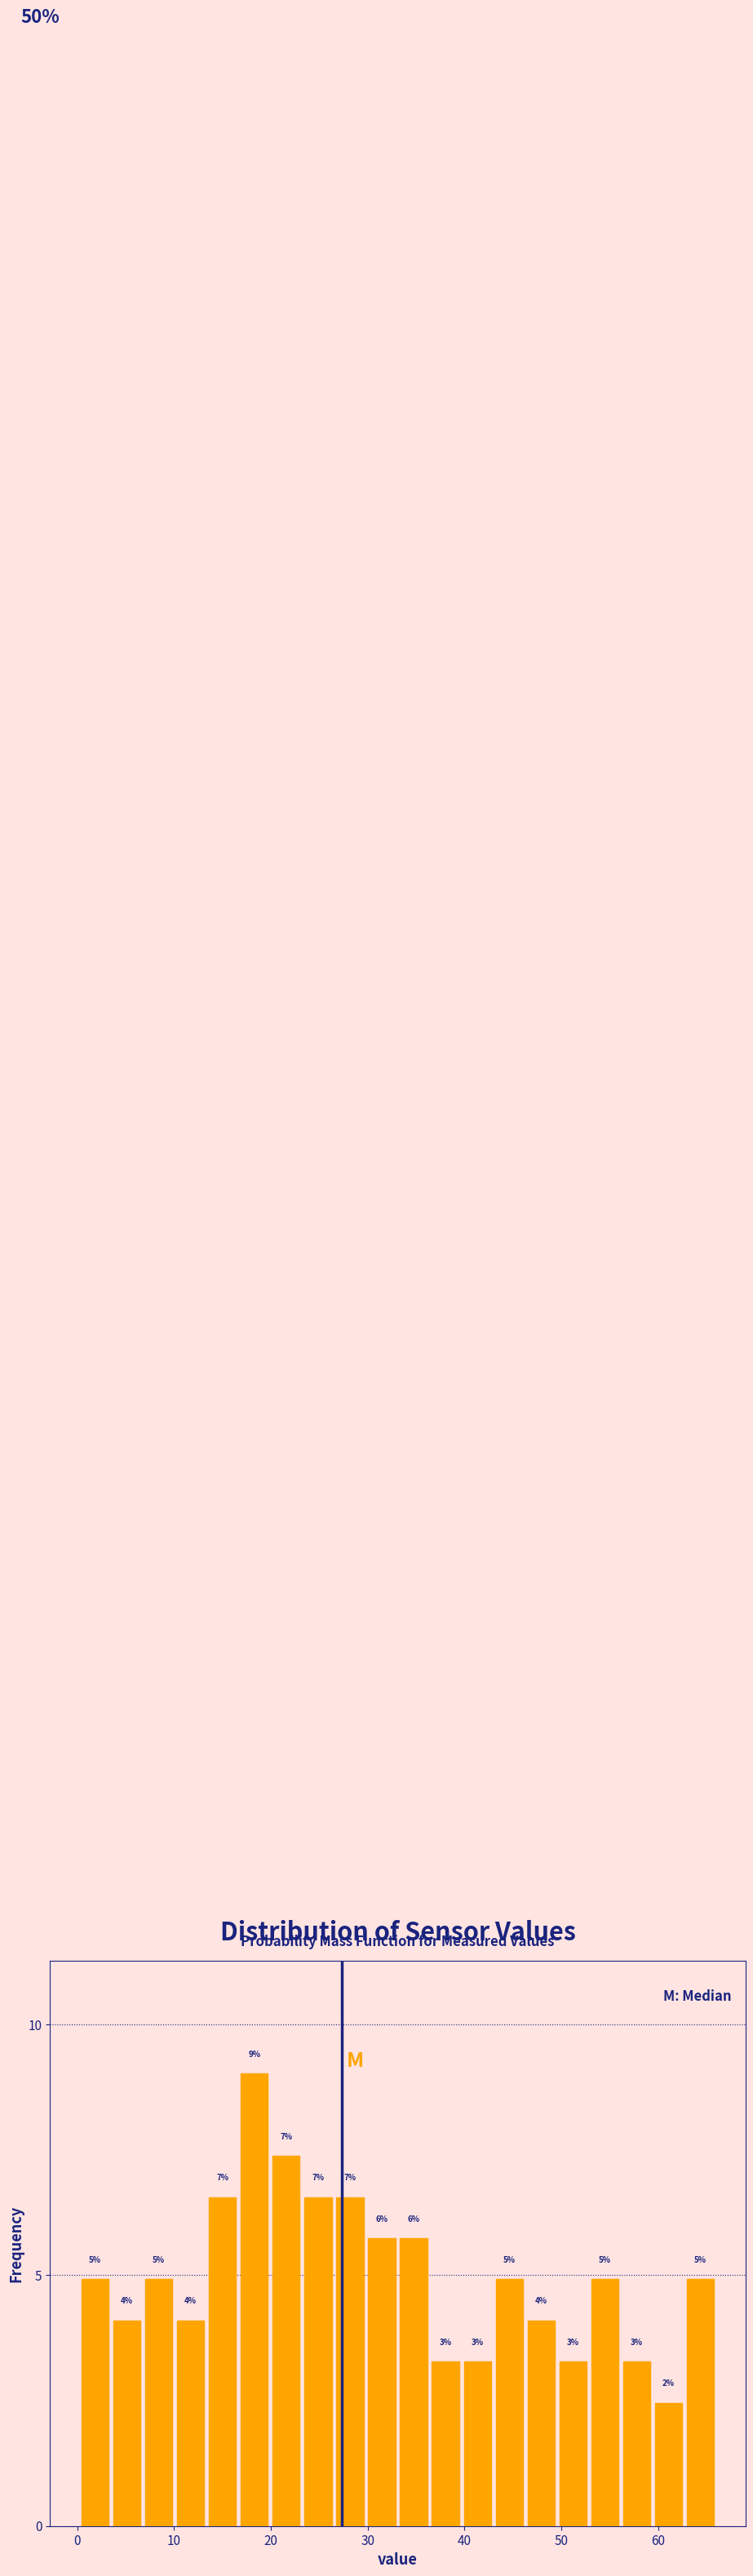

Around what value on the x-axis is the tallest bar? Give the approximate position of its centre, as read against the axis.

18